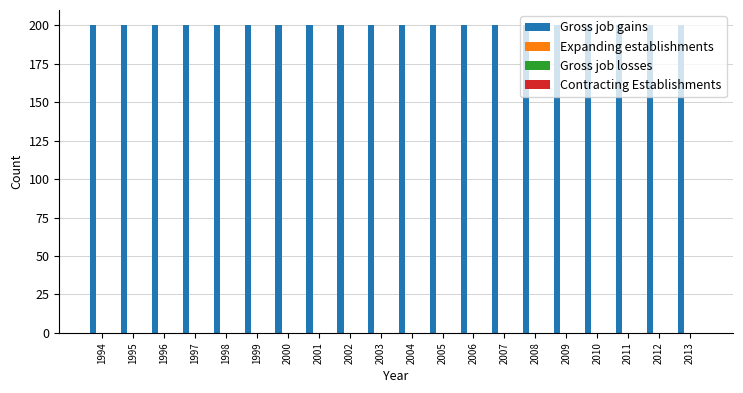

How many groups of bars are there?

20